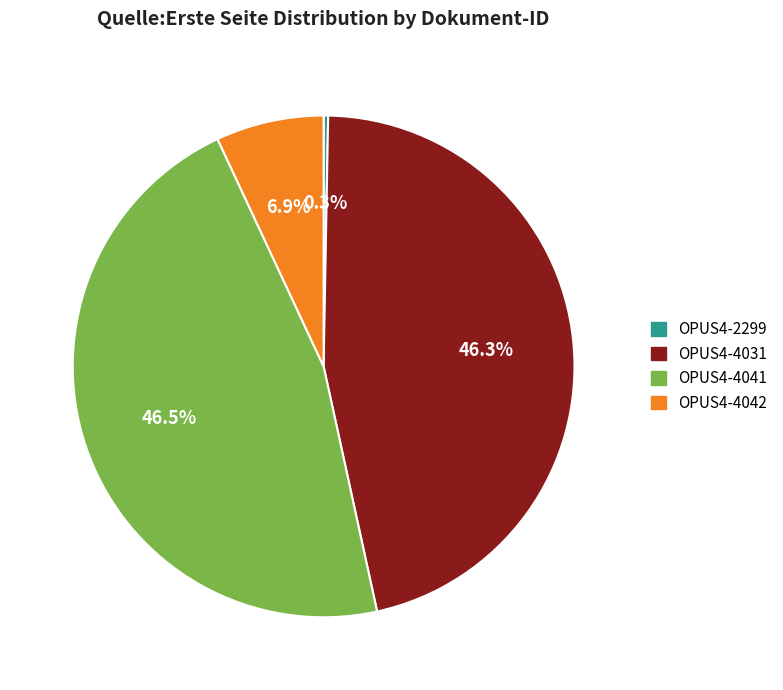

Is there a majority slice in this chart?

No